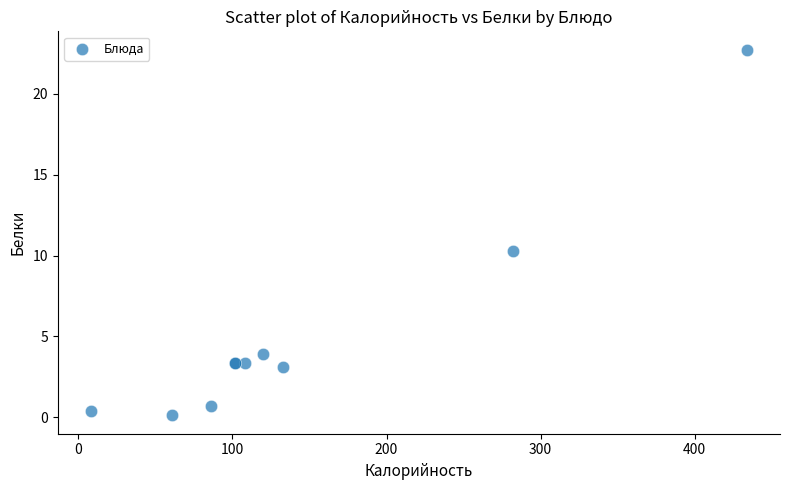

What Y value in the scatter plot is closest to 11?

10.3